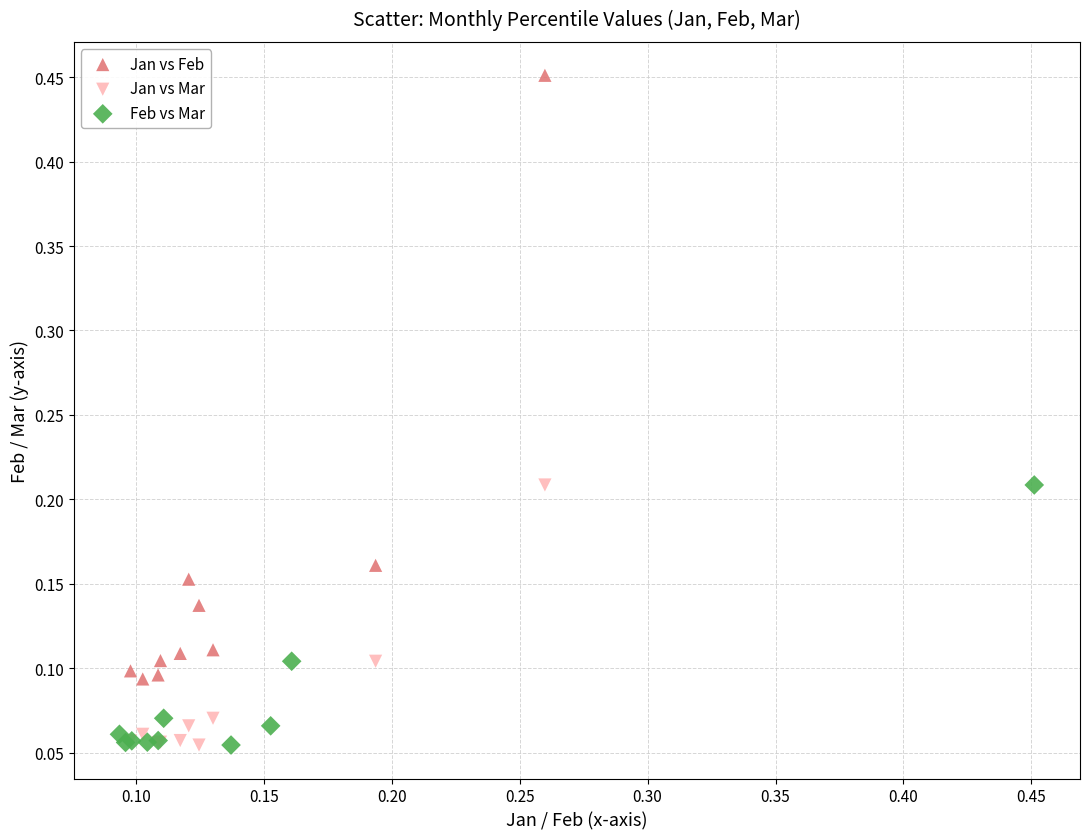

Which series has the largest Y range (max minus min)?

Jan vs Feb